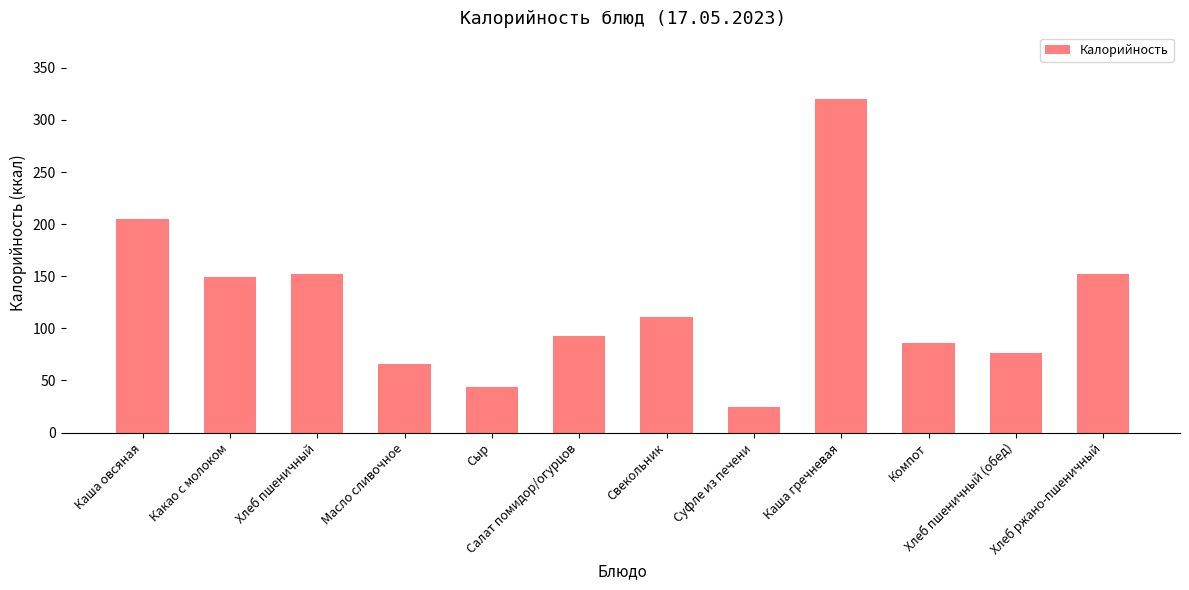

Between Хлеб пшеничный (обед) and Какао с молоком, which is larger?

Какао с молоком